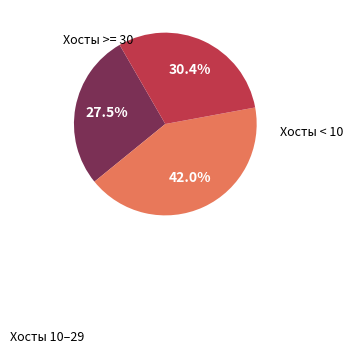

Is there any slice that represents more than half of the pie?

No